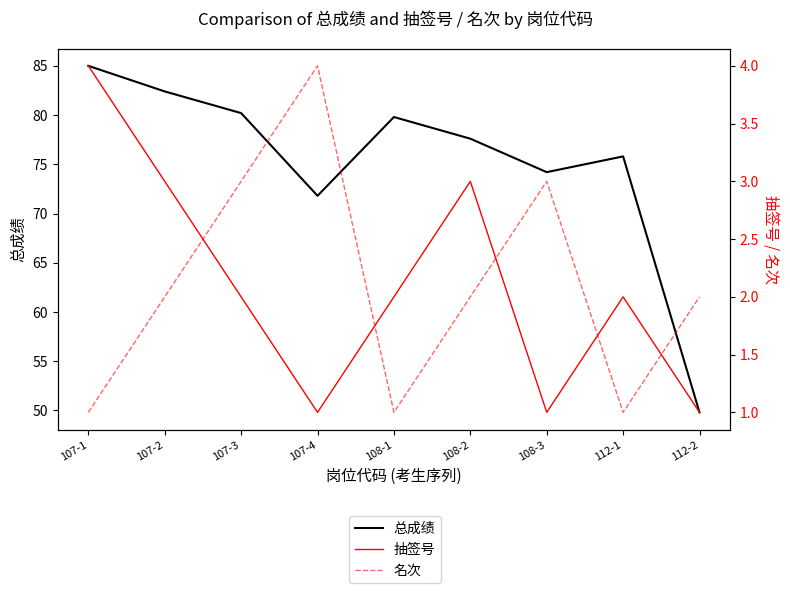

How many data points does each series have?

9